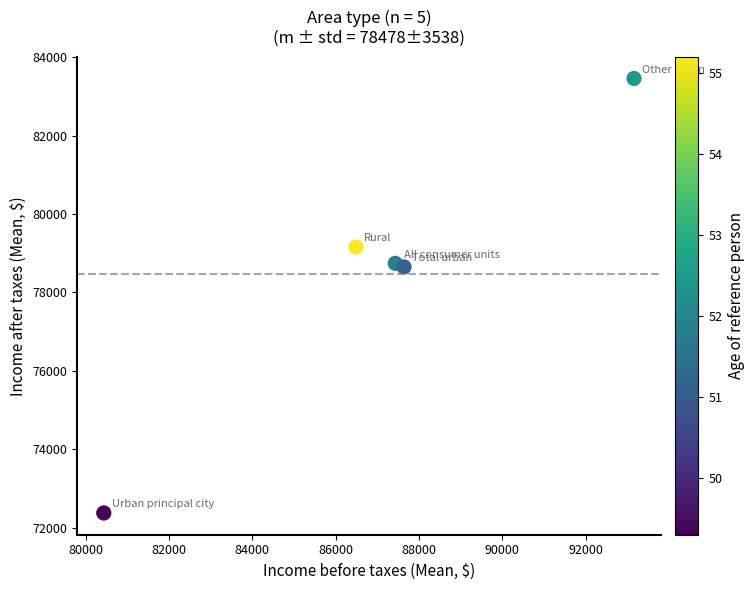

What is the range of Y values (max minus min)?

11081